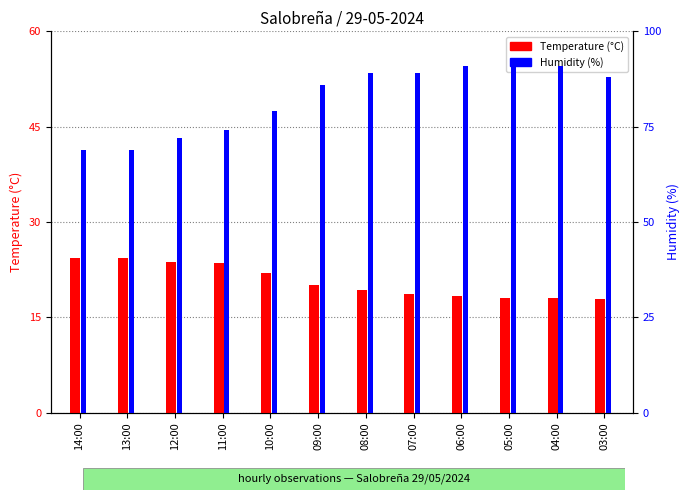

Reading left to right, what are all the values shown in this chart?

Temperature (C): 24.3	24.3	23.7	23.6	22.0	20.1	19.3	18.7	18.4	18.1	18.0	17.8
Humidity (%): 69.0	69.0	72.0	74.0	79.0	86.0	89.0	89.0	91.0	91.0	91.0	88.0